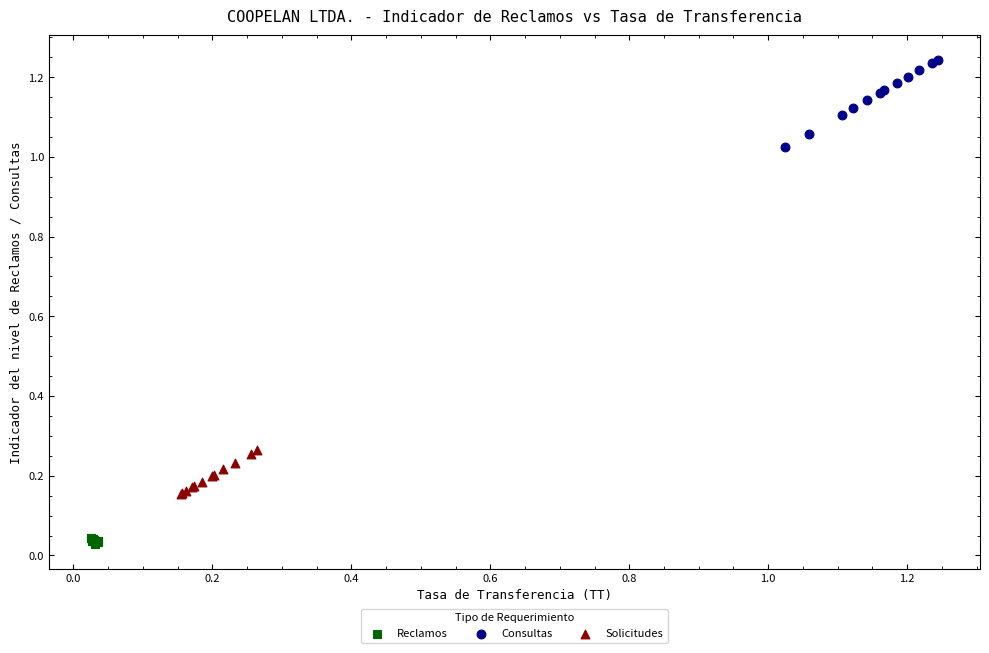

What are all the series names shown in the legend?

Reclamos, Consultas, Solicitudes